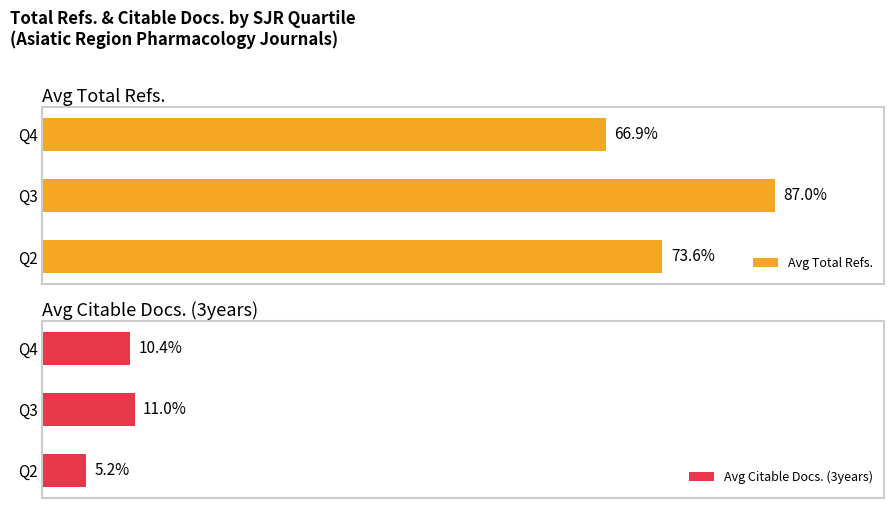

How many bars are there in total?

6